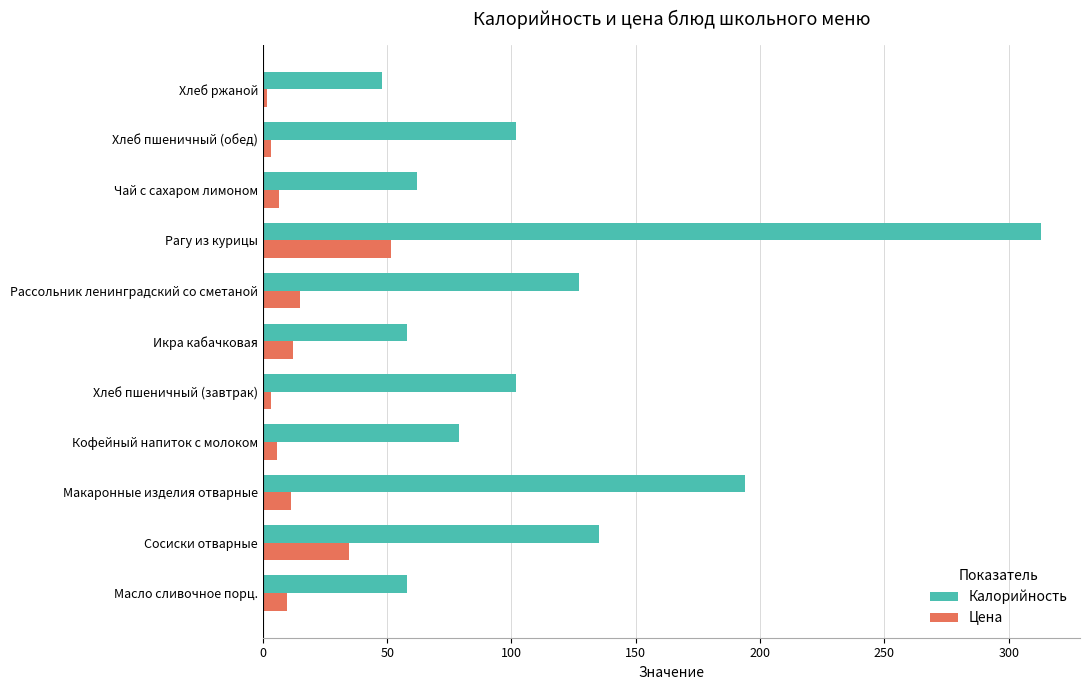

Which series has the largest total across all categories?

Калорийность